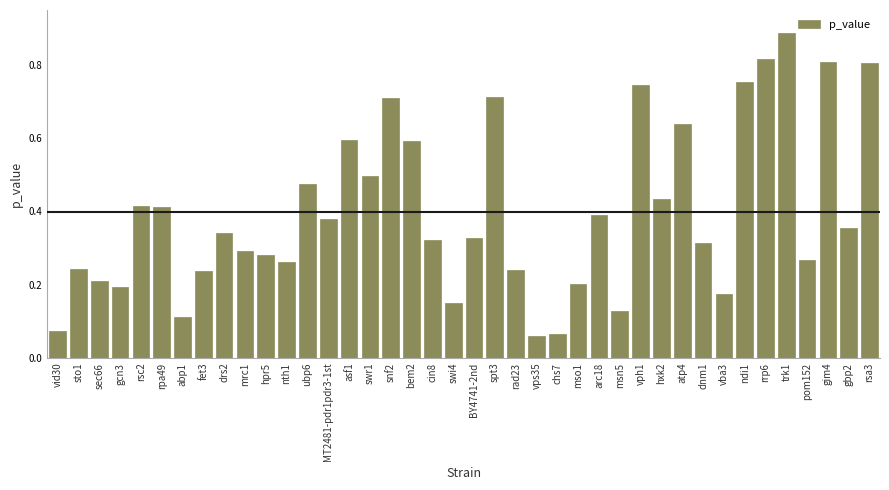

Is it true that the value at gcn3 is 0.2?

True